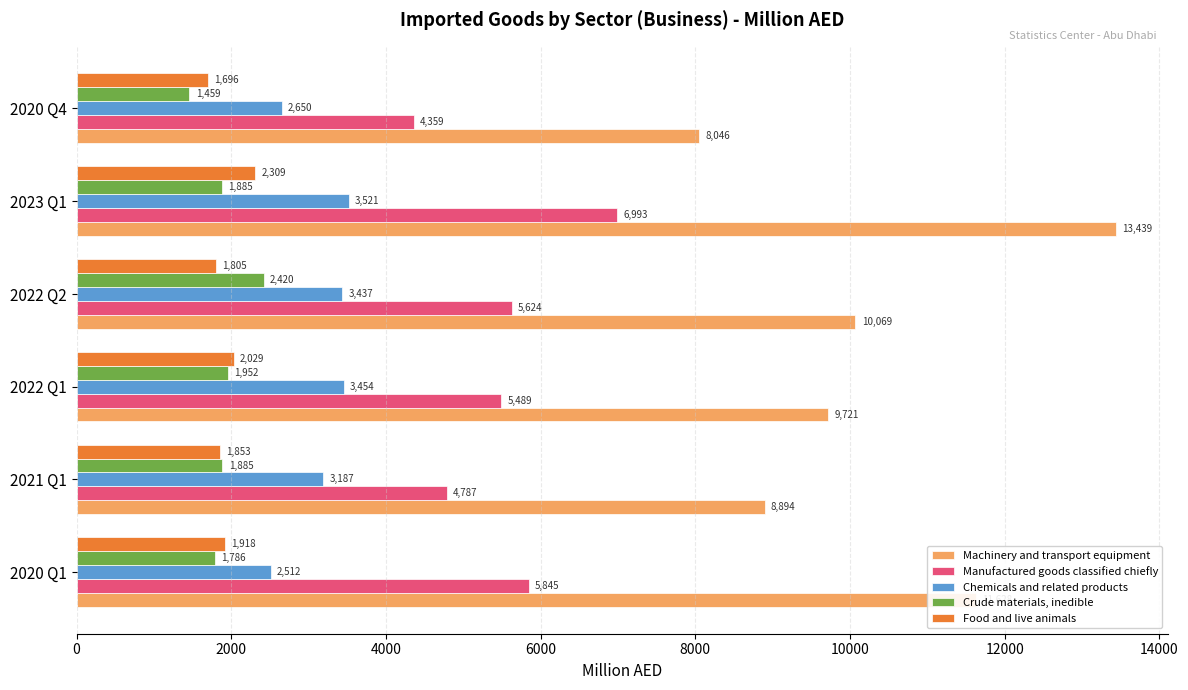

What are all the series names shown in the legend?

Machinery and transport equipment, Manufactured goods classified chiefly, Chemicals and related products, Crude materials, inedible, Food and live animals